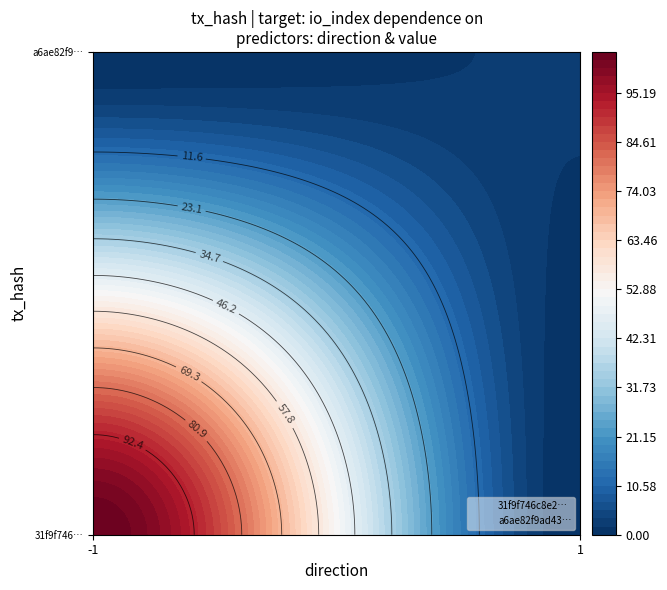

What is the difference between the maximum and minimum values in the a6ae82f9ad43803336ff5749497c27d951ad8a7 series?

1